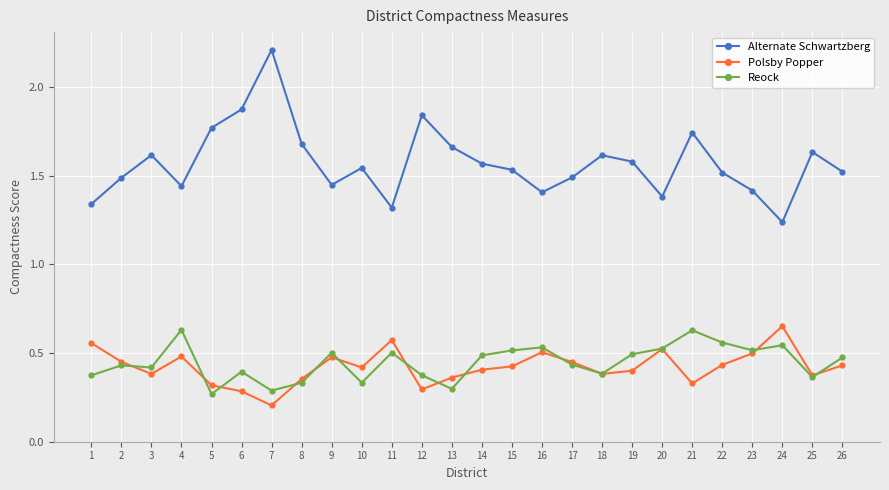

What are all the series names shown in the legend?

Alternate Schwartzberg, Polsby Popper, Reock